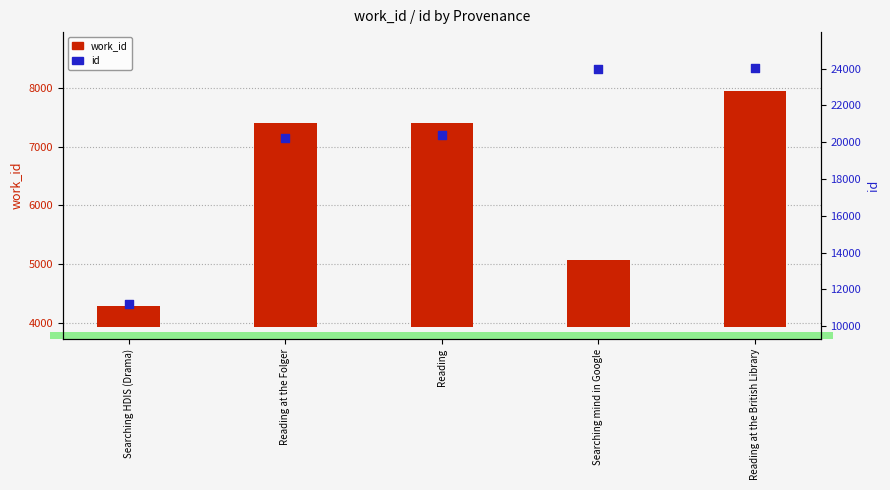

At which category is the sum across all series the highest?

Reading at the British Library